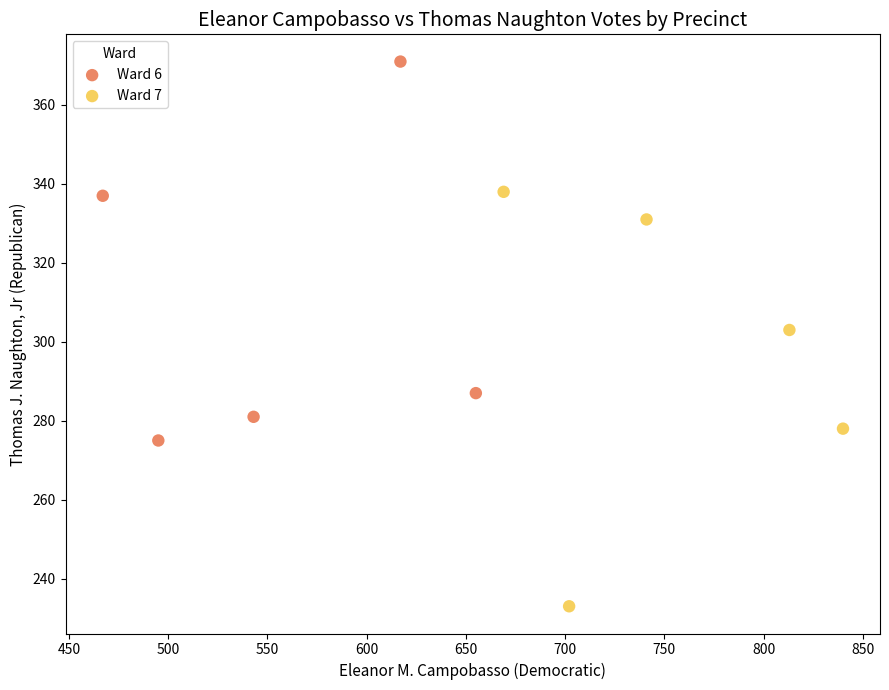

Which series contains the lowest Y value?

Ward 7